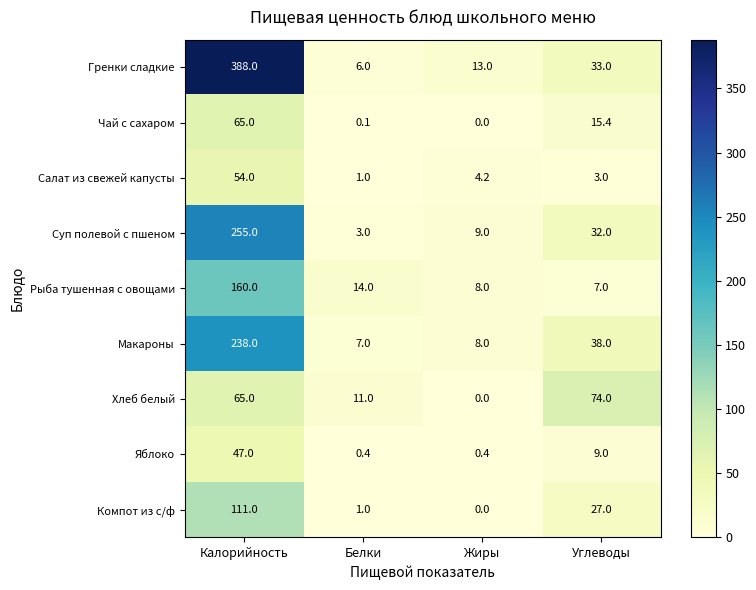

Is the value of Суп полевой с пшеном at Калорийность greater than the value of Макароны at Жиры?

Yes